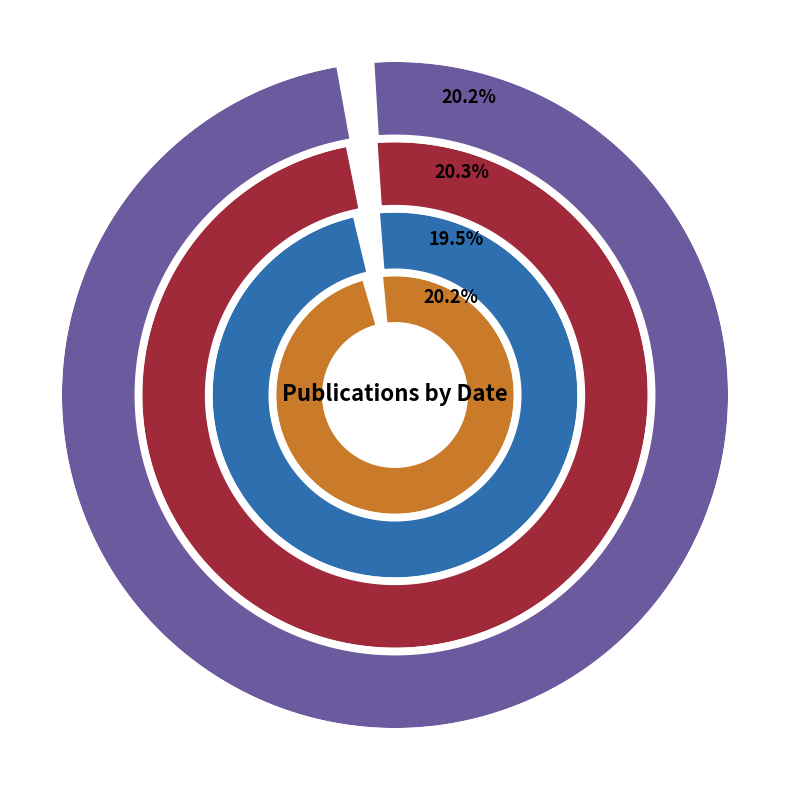

Is North American flora the majority of the pie?

No